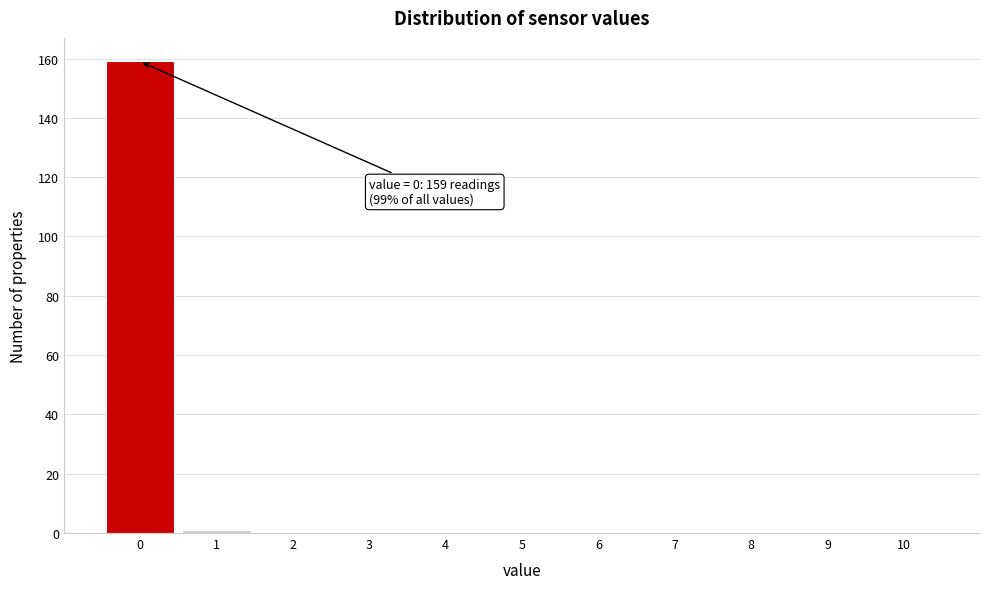

Which range on the x-axis has the tallest bar?

-0.5 to 0.5